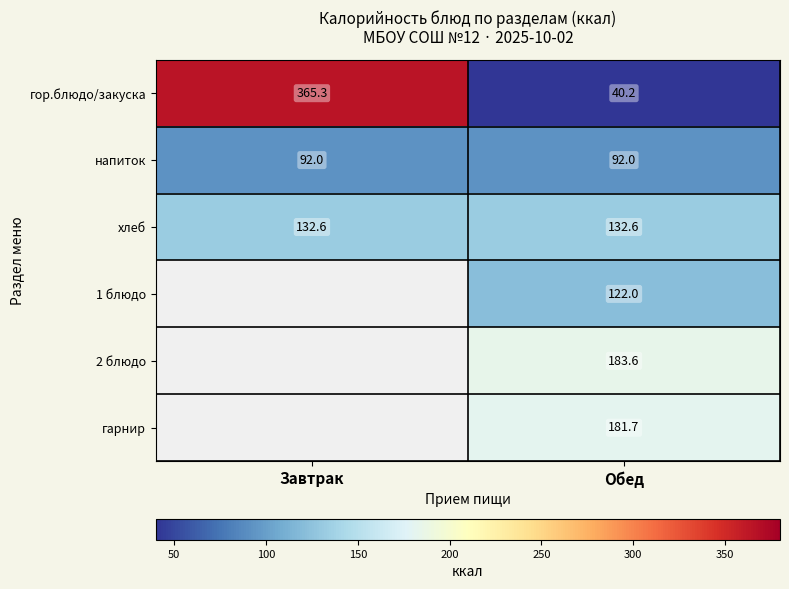

At which label is гор.блюдо/закуска closest to 202?

Обед